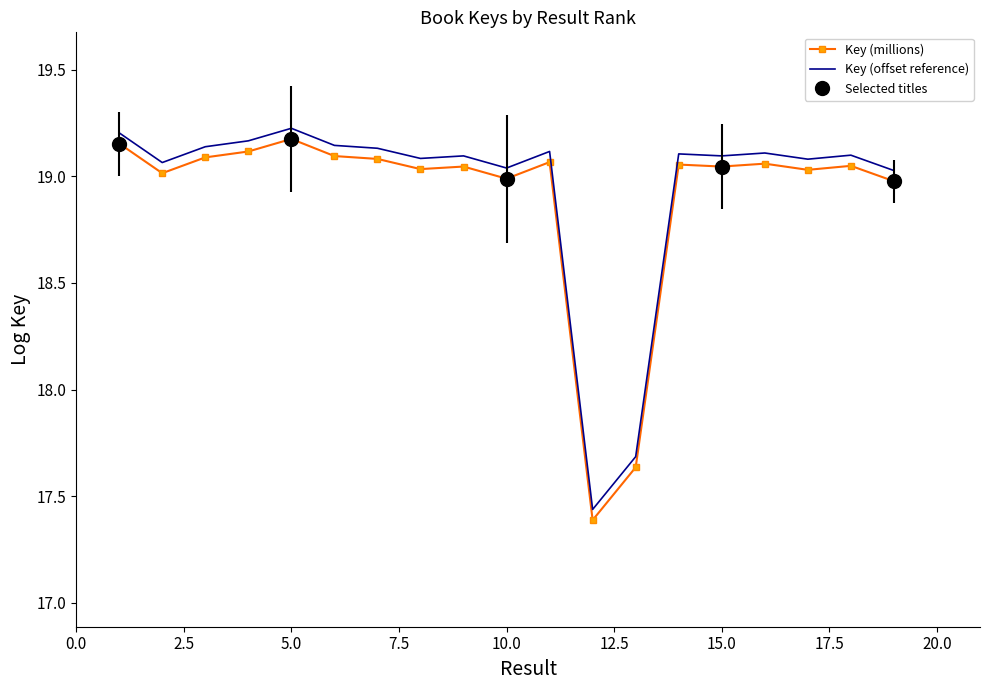

List the series in order of their overall mean, lowest first.

Key (millions), Key (offset reference)